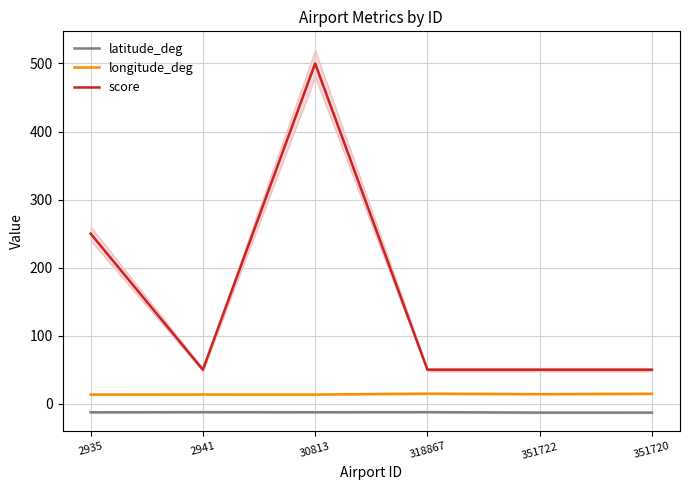

At which category does longitude_deg reach its first local peak?

2941